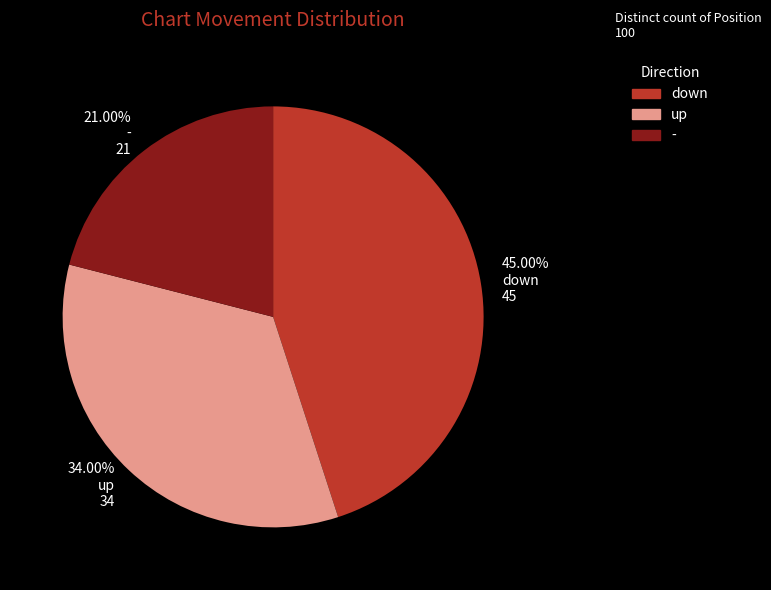

To the nearest percent, what is the combined percentage of down and up?

79%